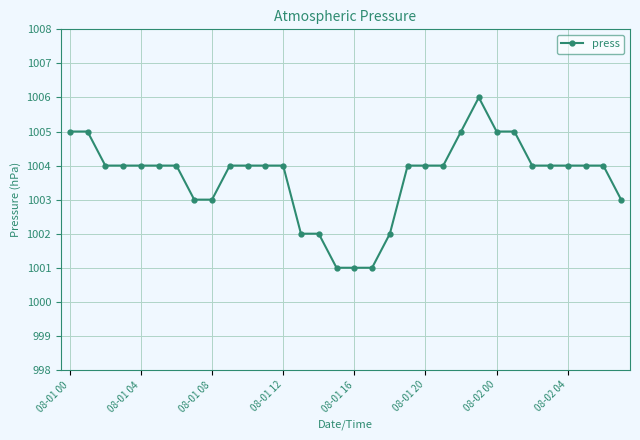

What is the sum of all values?

32117